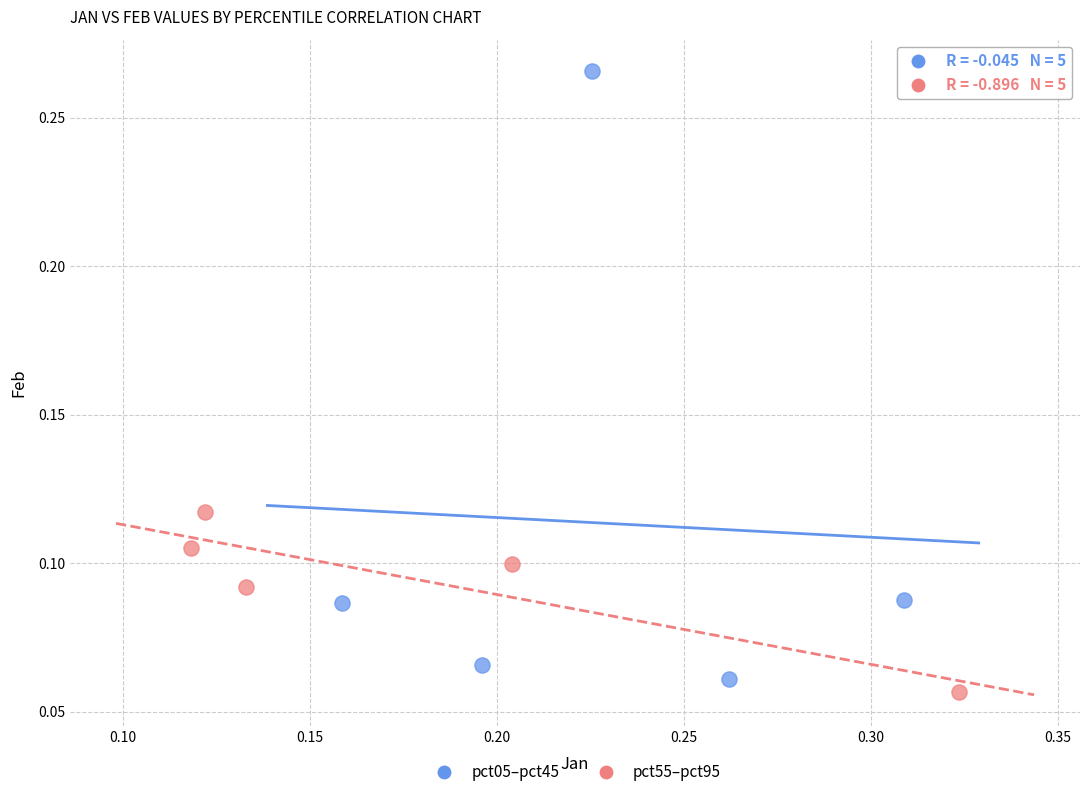

Which series contains the highest Y value?

pct05–pct45